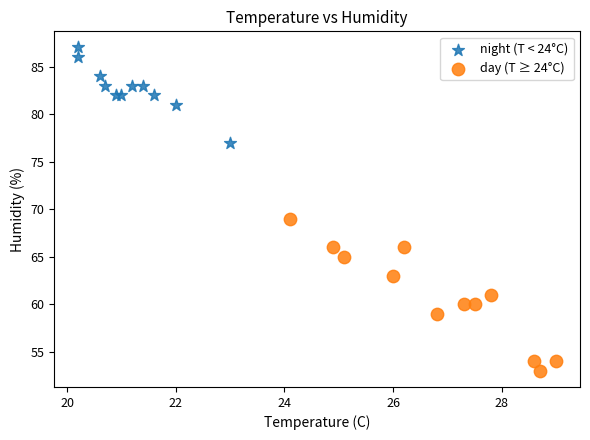

Which series has the largest Y range (max minus min)?

day (T ≥ 24°C)